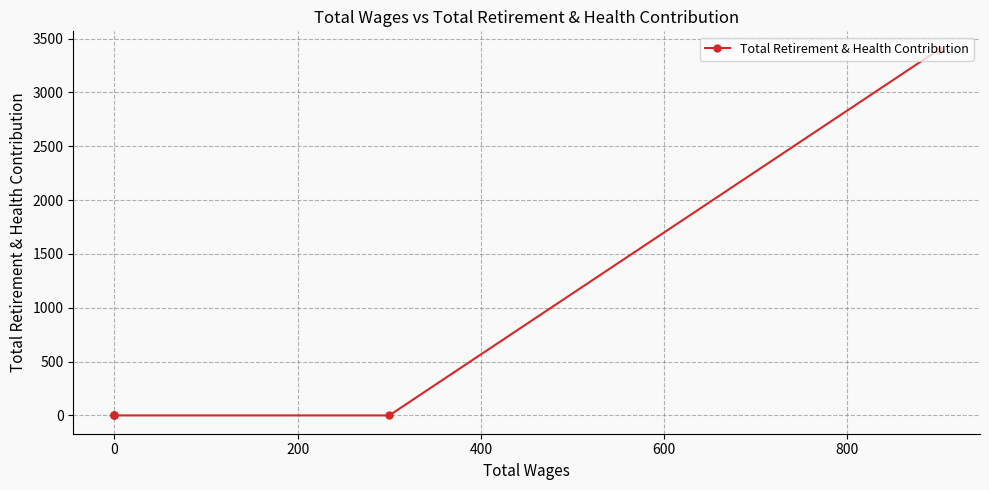

True or false: the data shows 5130 at −200.

False